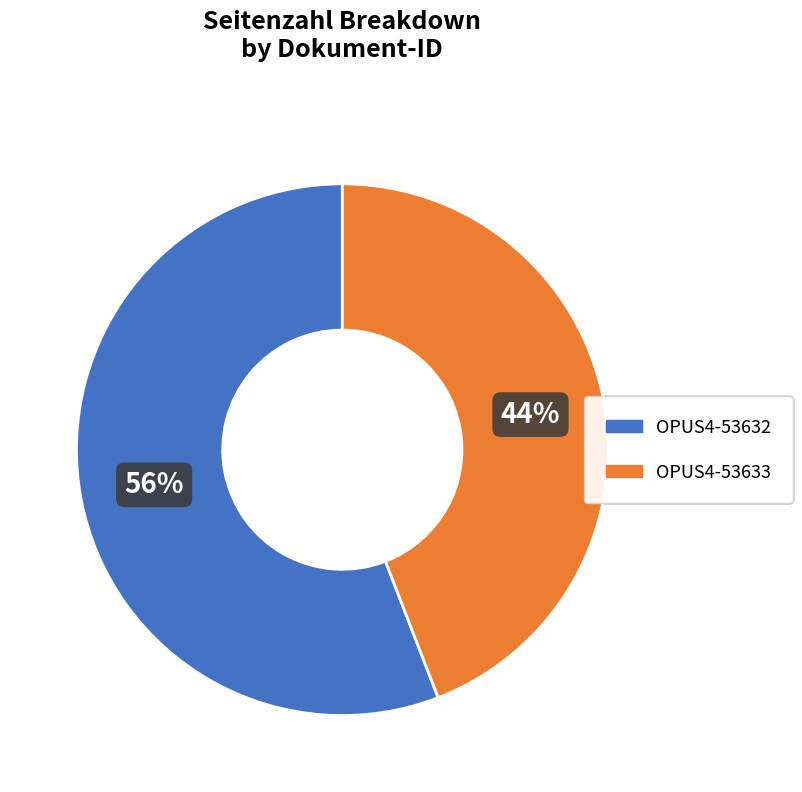

How many slices are in this pie chart?

2